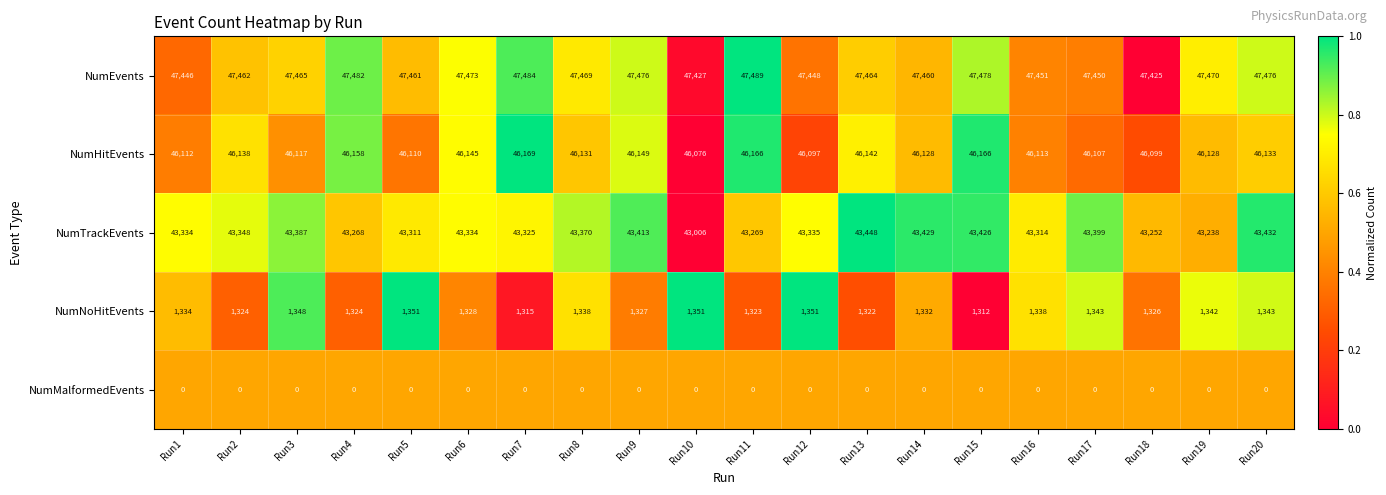

The value of NumEvents at Run9 is 47476. True or false?

True